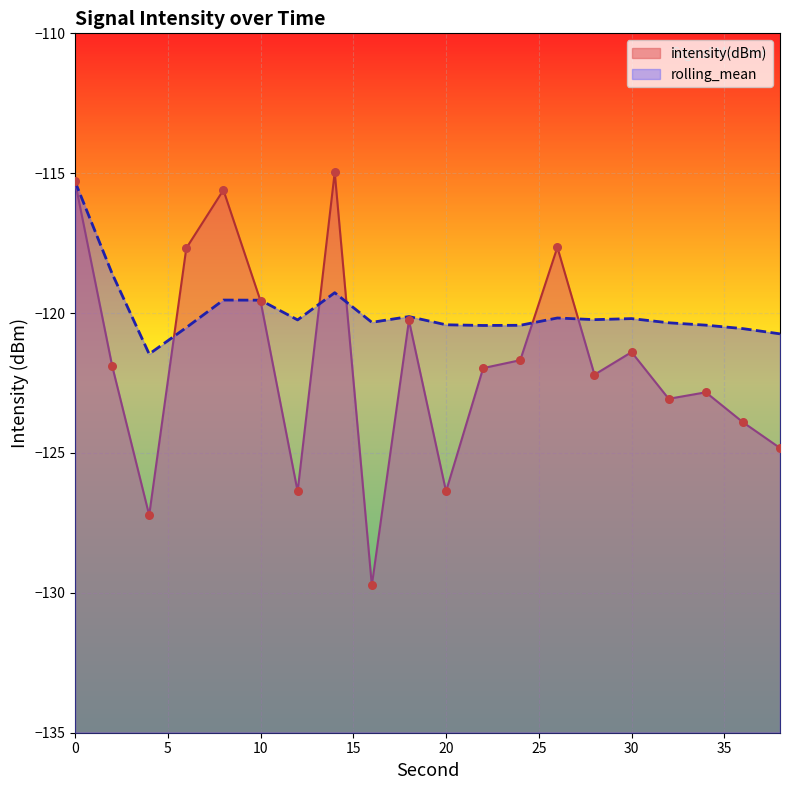

Which series has the largest Y range (max minus min)?

intensity(dBm)